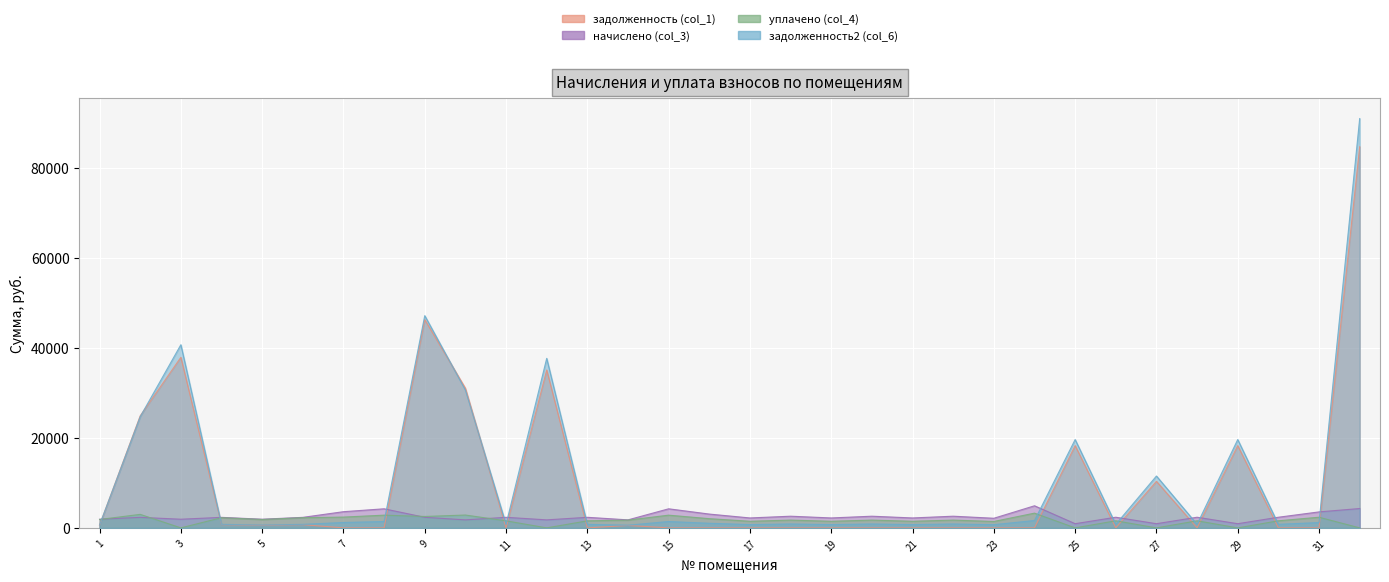

Reading left to right, what are all the values shown in this chart?

задолженность (col_1): 1=581.4	2=24883.6	3=37862.4	4=706.6	5=581.4	6=706.6	7=0.0	8=0.0	9=46233.0	10=31003.4	11=0.0	12=35043.3	13=0.0	14=538.1	15=0.0	16=0.0	17=0.0	18=0.0	19=0.0	20=0.0	21=0.0	22=0.0	23=0.0	24=0.0	25=18259.0	26=0.0	27=10328.9	28=0.0	29=18259.0	30=0.0	31=0.0	32=84615.9
начислено (col_3): 1=1922.3	2=2336.3	3=1922.3	4=2336.3	5=1922.3	6=2336.3	7=3593.7	8=4236.7	9=2347.3	10=1779.2	11=2347.3	12=1779.2	13=2347.3	14=1779.2	15=4234.4	16=3065.2	17=2204.2	18=2591.8	19=2204.2	20=2591.8	21=2204.2	22=2591.8	23=2135.9	24=4906.1	25=927.0	26=2362.7	27=927.0	28=2362.7	29=927.0	30=2362.7	31=3547.4	32=4296.1
уплачено (col_4): 1=1863.0	2=3000.0	3=0.0	4=2264.2	5=1863.0	6=2264.2	7=2395.8	8=2824.4	9=2532.8	10=2851.3	11=1564.9	12=0.0	13=1564.9	14=1724.3	15=2823.0	16=2043.5	17=1469.5	18=1727.8	19=1469.5	20=1727.8	21=1469.5	22=1727.8	23=1424.0	24=3270.7	25=0.0	26=1575.2	27=0.0	28=1575.2	29=0.0	30=1575.2	31=2364.9	32=0.0
задолженность2 (col_6): 1=640.8	2=24688.1	3=40661.7	4=778.8	5=640.8	6=778.8	7=1197.9	8=1412.2	9=47117.6	10=30595.9	11=782.4	12=37634.2	13=782.4	14=593.1	15=1411.5	16=1021.7	17=734.7	18=863.9	19=734.7	20=863.9	21=734.7	22=863.9	23=712.0	24=1635.3	25=19609.0	26=787.6	27=11512.1	28=787.6	29=19609.0	30=787.6	31=1182.5	32=90871.9